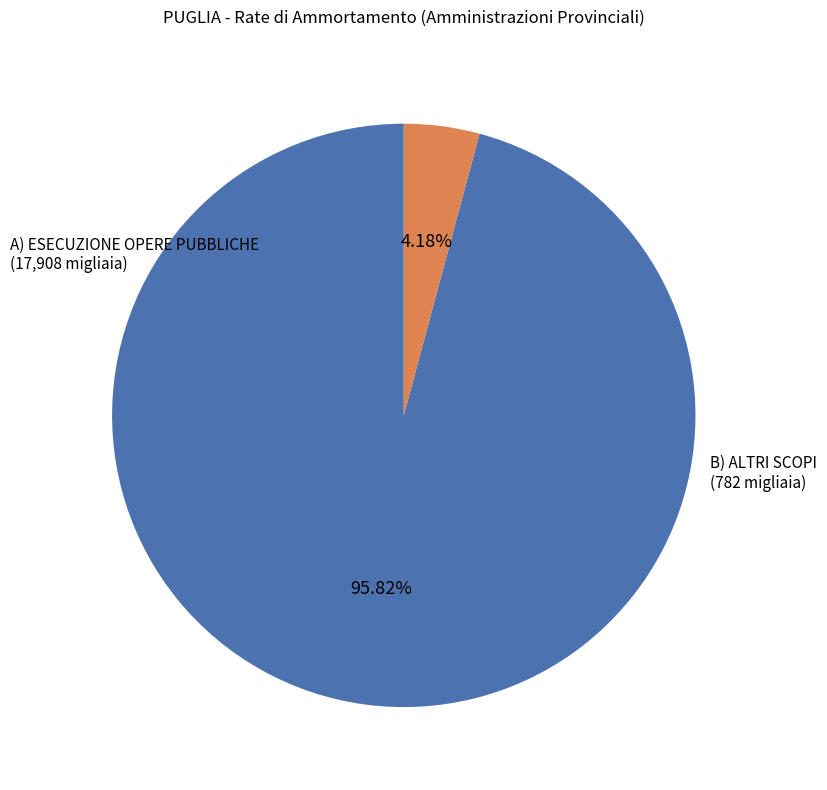

Which slice is the smallest?

B) ALTRI SCOPI